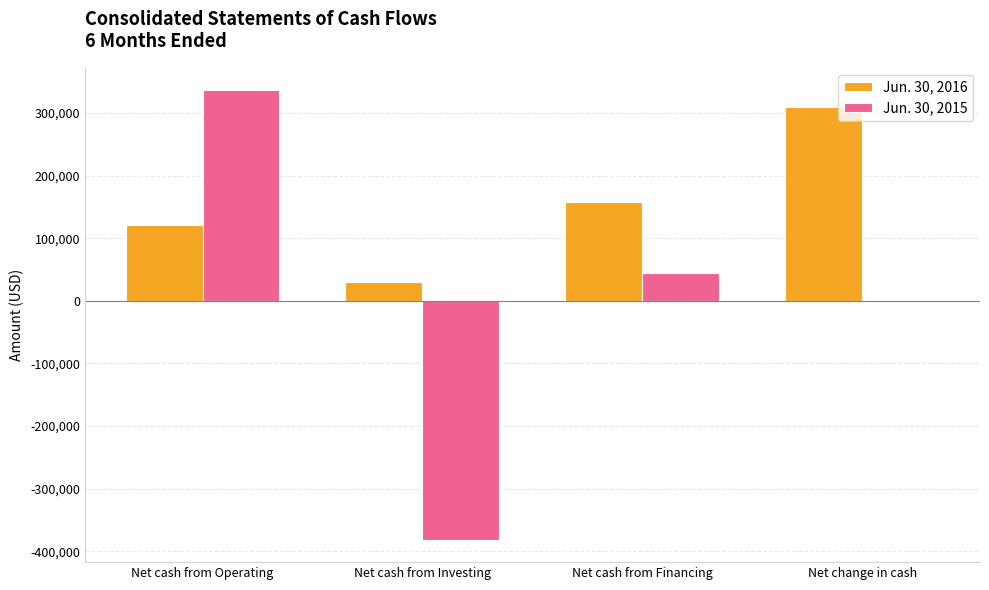

What are all the series names shown in the legend?

Jun. 30, 2016, Jun. 30, 2015